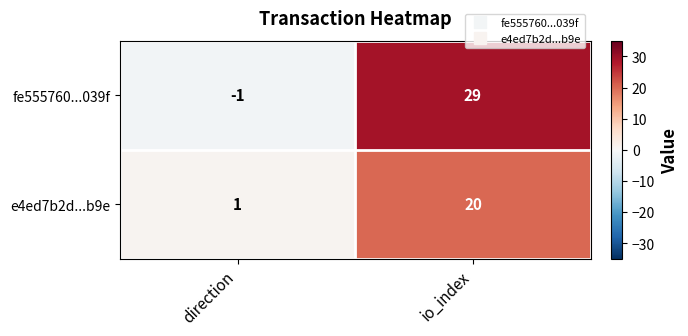

Reading left to right, extract all data points from this chart.

fe555760...039f: direction=-1	io_index=29
e4ed7b2d...b9e: direction=1	io_index=20